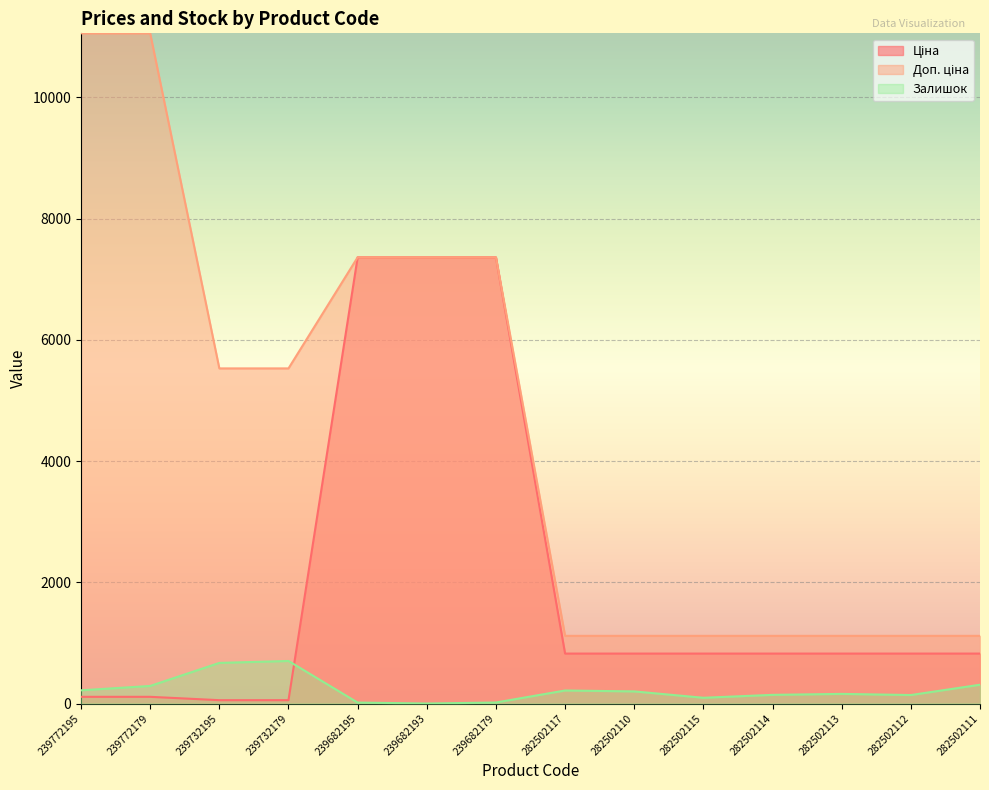

The value of Ціна at 282502117 is 823.9. True or false?

True